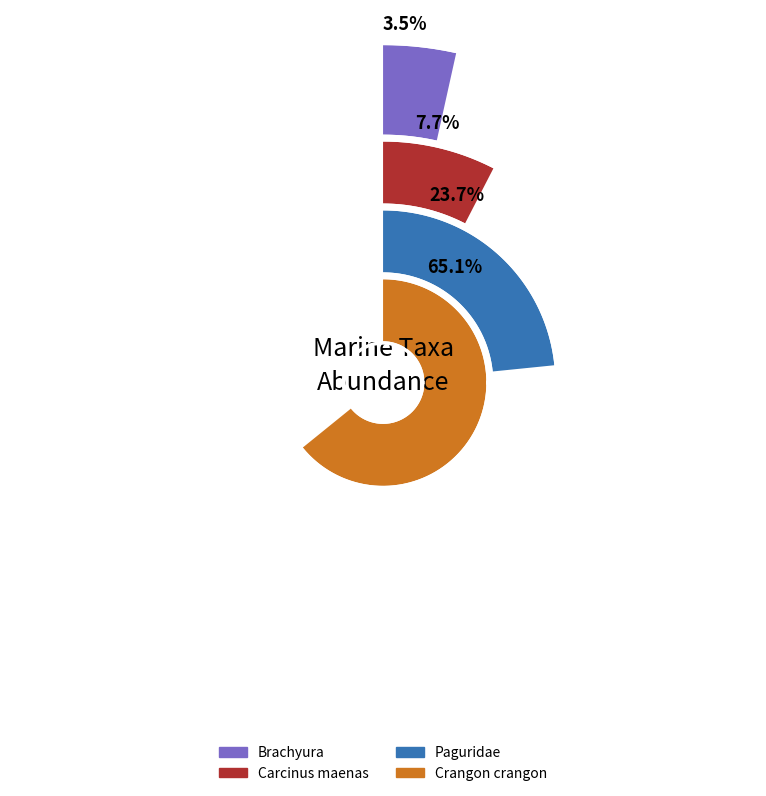

How many slices are in this pie chart?

4